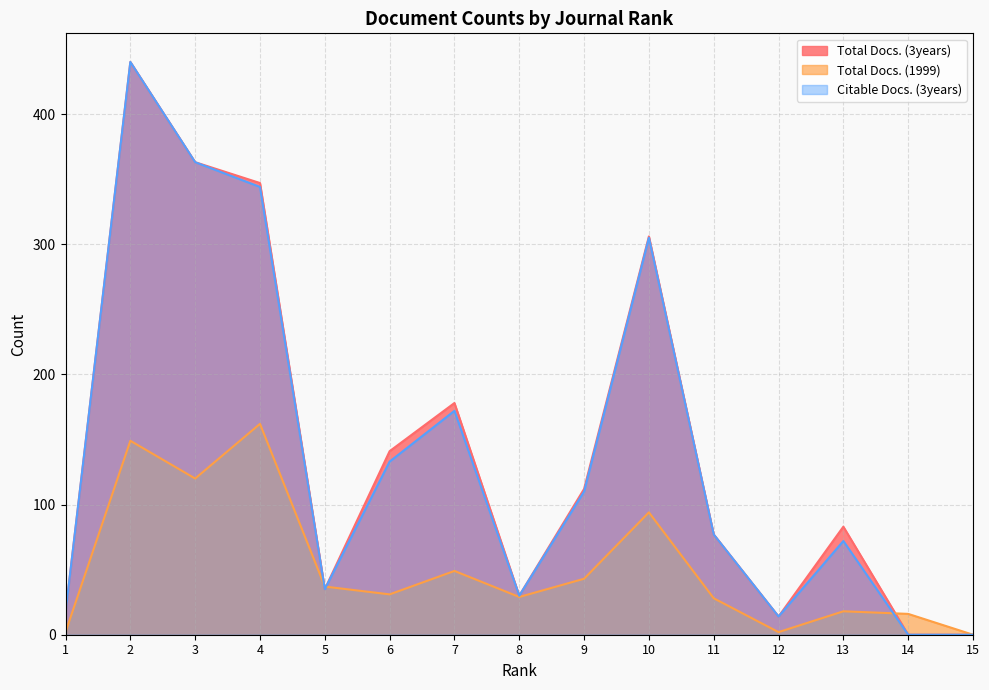

Does the chart display data point markers on the line(s)?

No